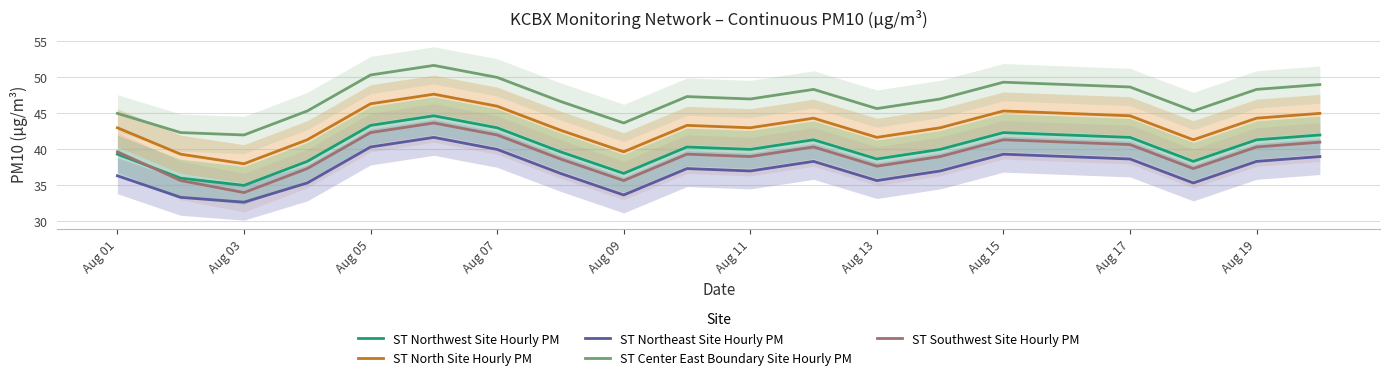

What are all the series names shown in the legend?

ST Northwest Site Hourly PM, ST North Site Hourly PM, ST Northeast Site Hourly PM, ST Center East Boundary Site Hourly PM, ST Southwest Site Hourly PM